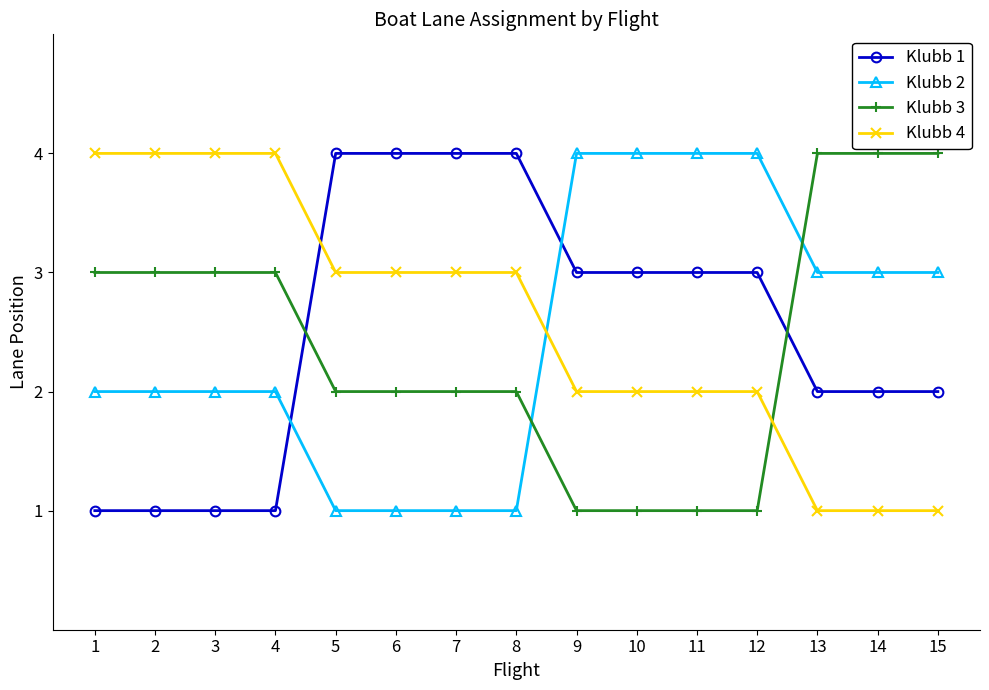

The value of Klubb 4 at 5 is 1. True or false?

False